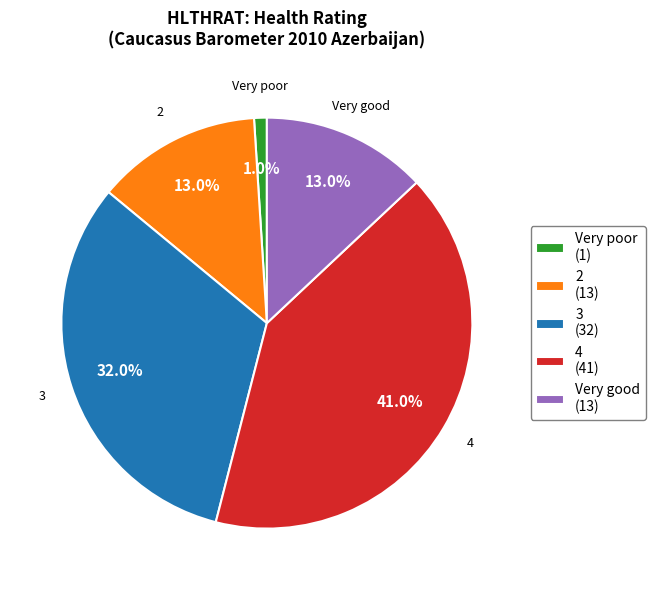

What percentage do 2 and Very good together represent?

26.0%